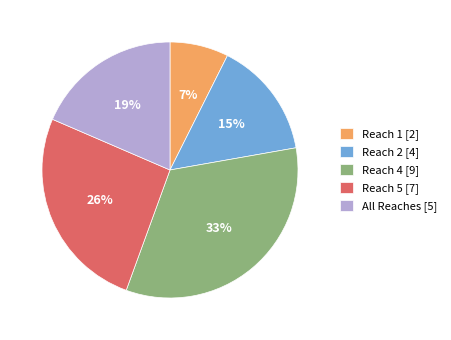

Is there any slice that represents more than half of the pie?

No